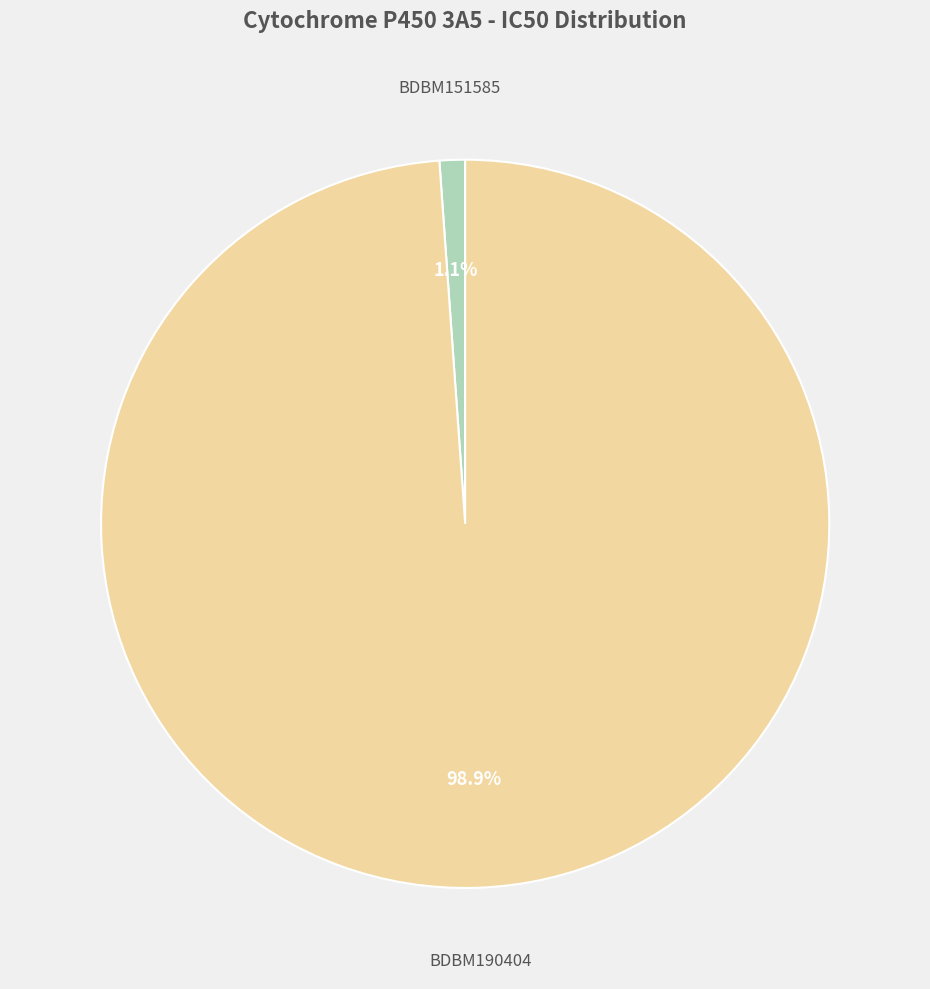

Rank the categories by value from highest to lowest.

BDBM190404, BDBM151585